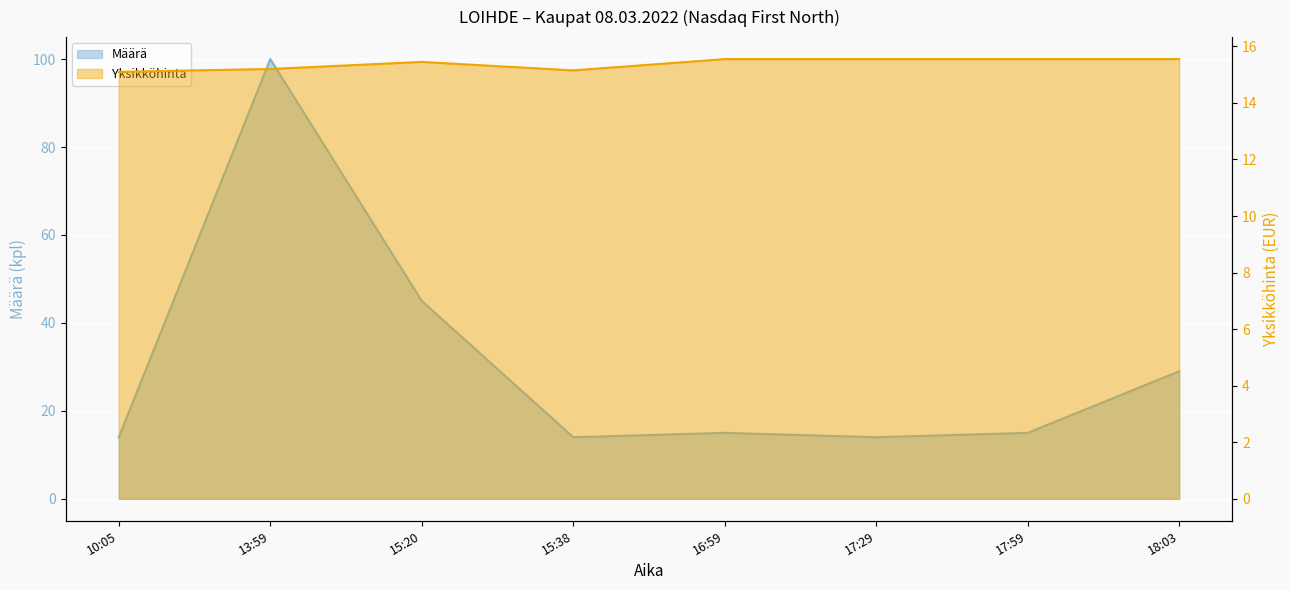

True or false: Määrä has more than 2 points higher than both neighbors.

False